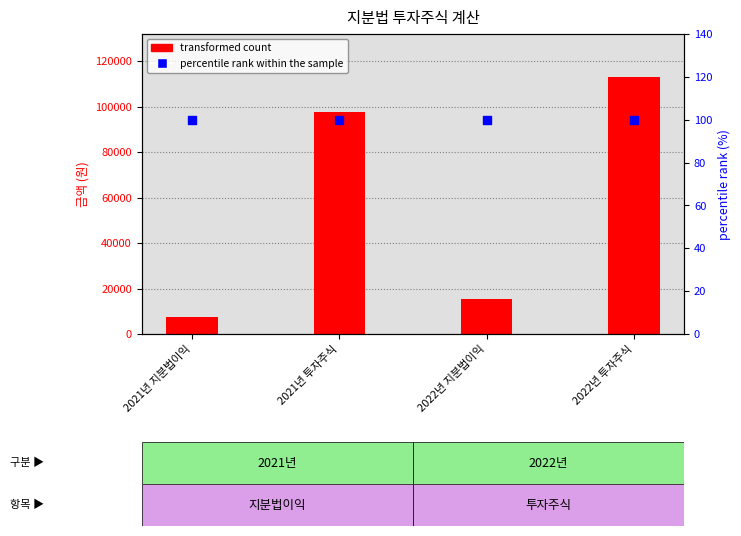

Which series has the largest total across all categories?

transformed count